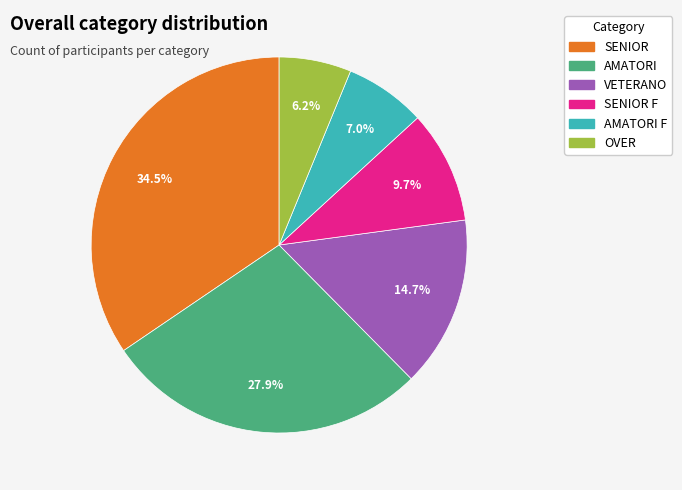

Does any single category account for the majority?

No